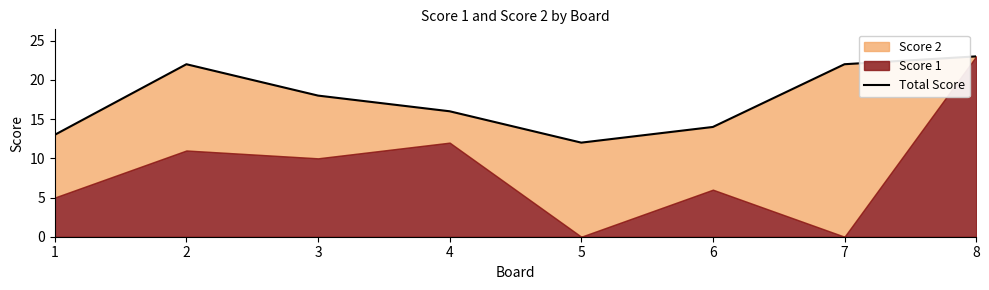

The chart shows a value of 5 at 8. True or false?

False